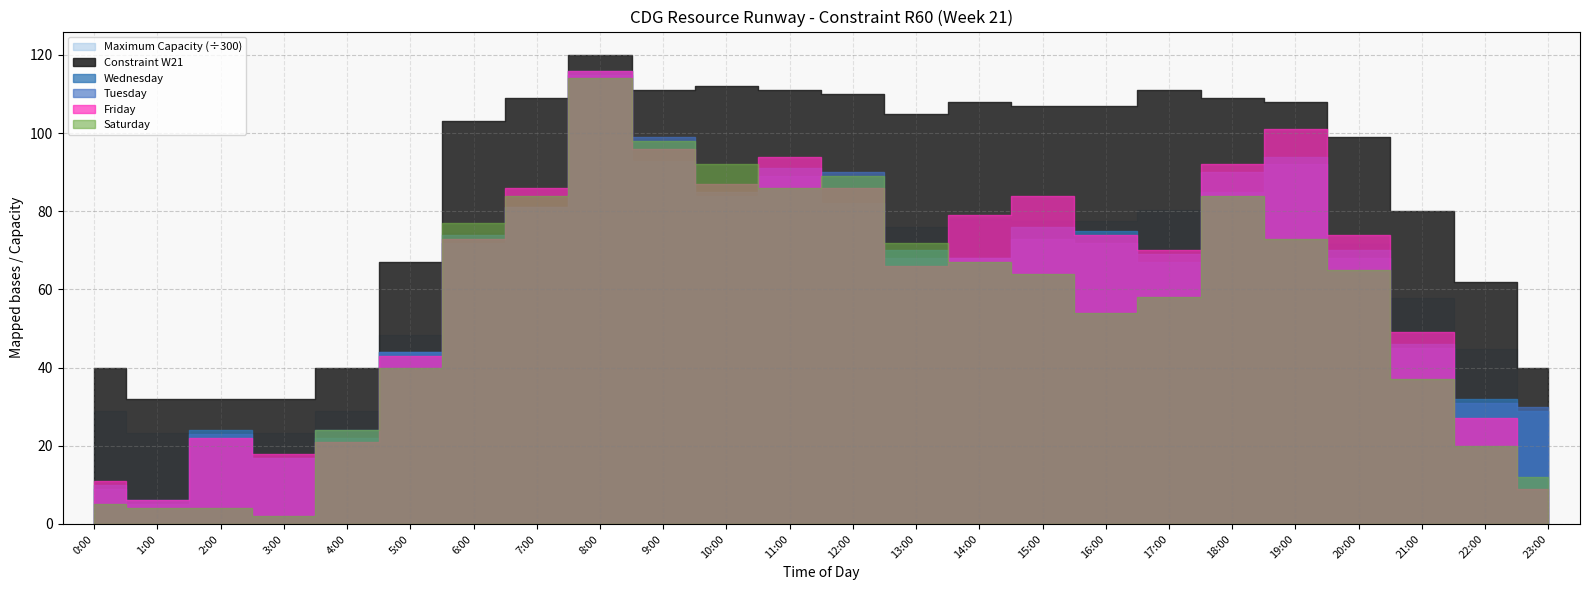

How many times do Wednesday and Tuesday cross each other?

7